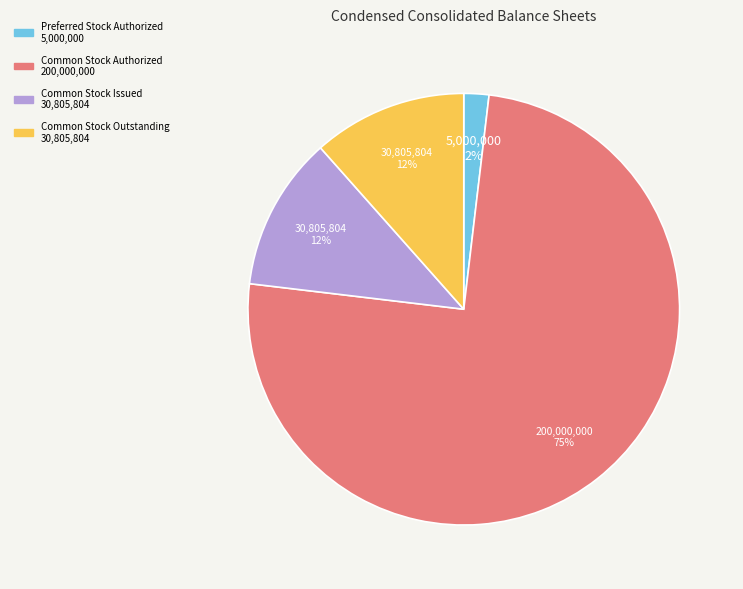

To the nearest percent, what is the average slice percentage?

25%